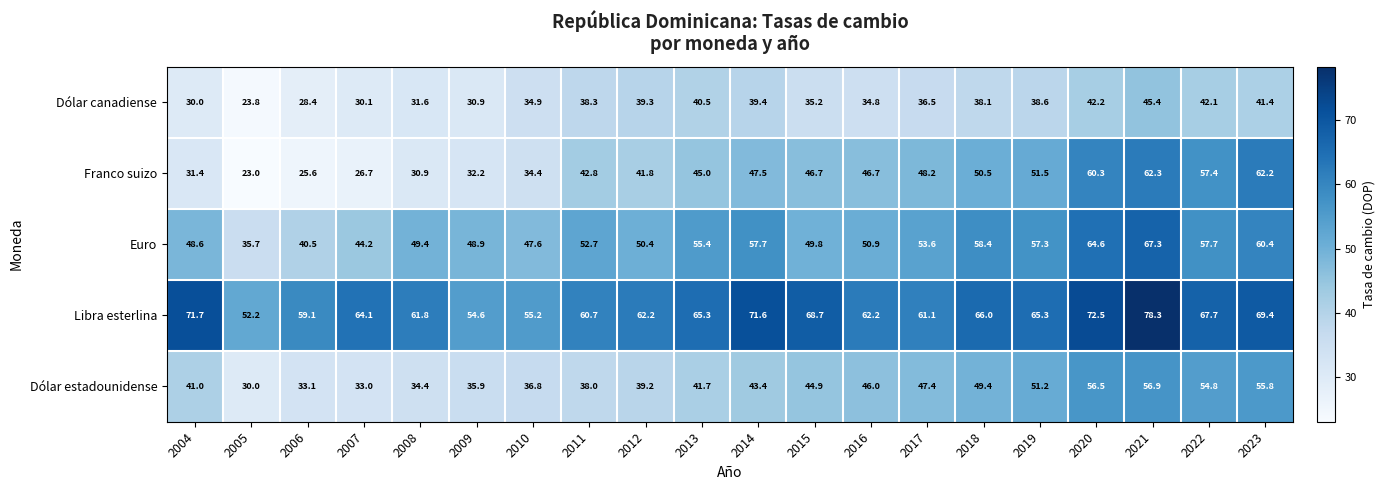

The Libra esterlina series shows 36.1 at 2014. True or false?

False